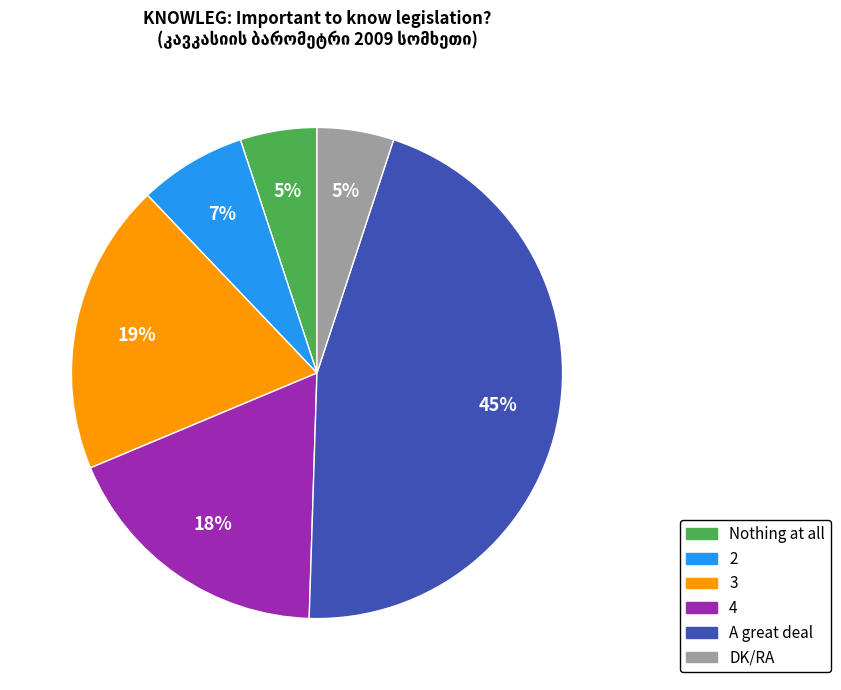

To the nearest percent, what is the average slice percentage?

17%